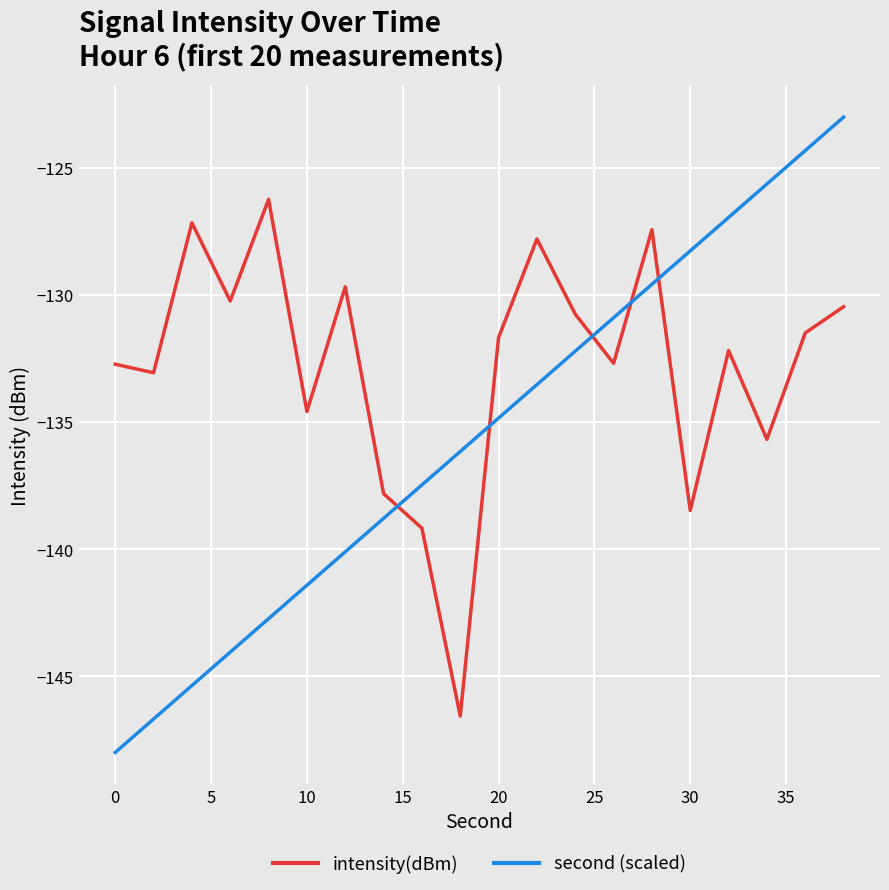

What are all the series names shown in the legend?

intensity(dBm), second (scaled)